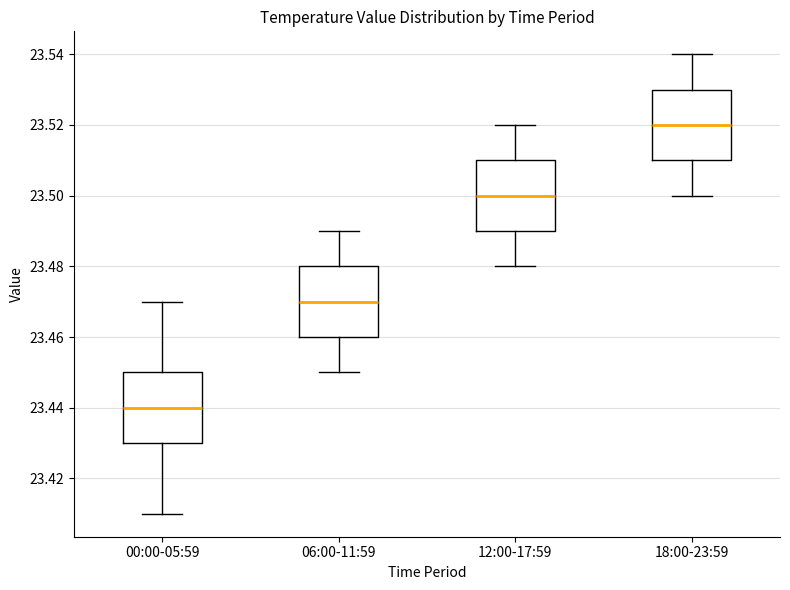

Where does the upper whisker of the box for 06:00-11:59 end on the y-axis? The values are not printed on the chart, so give them approximately, as read against the axis.

23.49